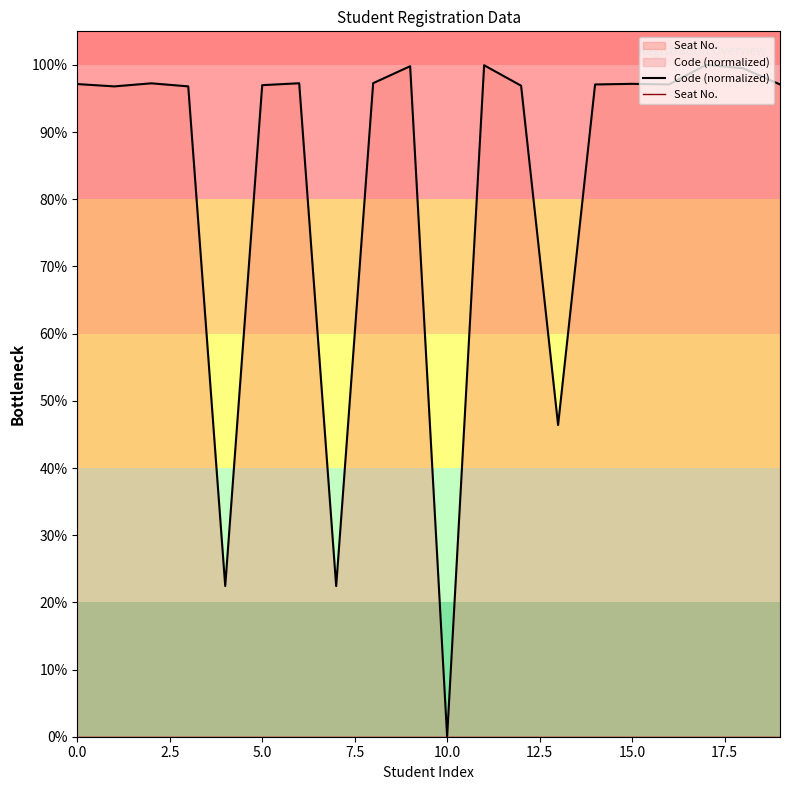

True or false: Seat No. has a value of 97.2 at 15.0.

True